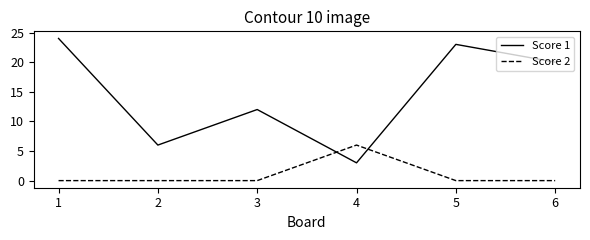

True or false: Score 2 has a value of 4 at 2.

False